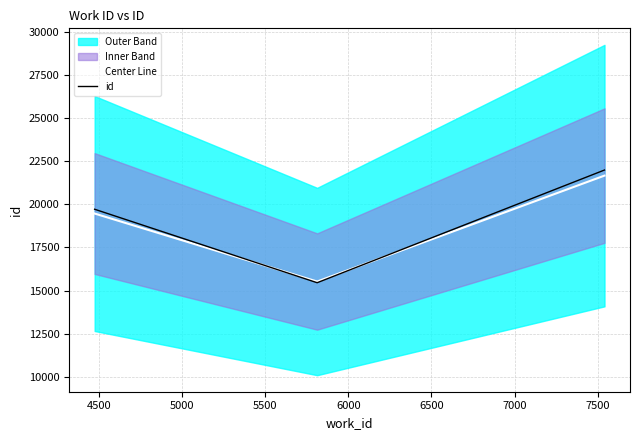

What is the maximum value for Center Line?

21667.0